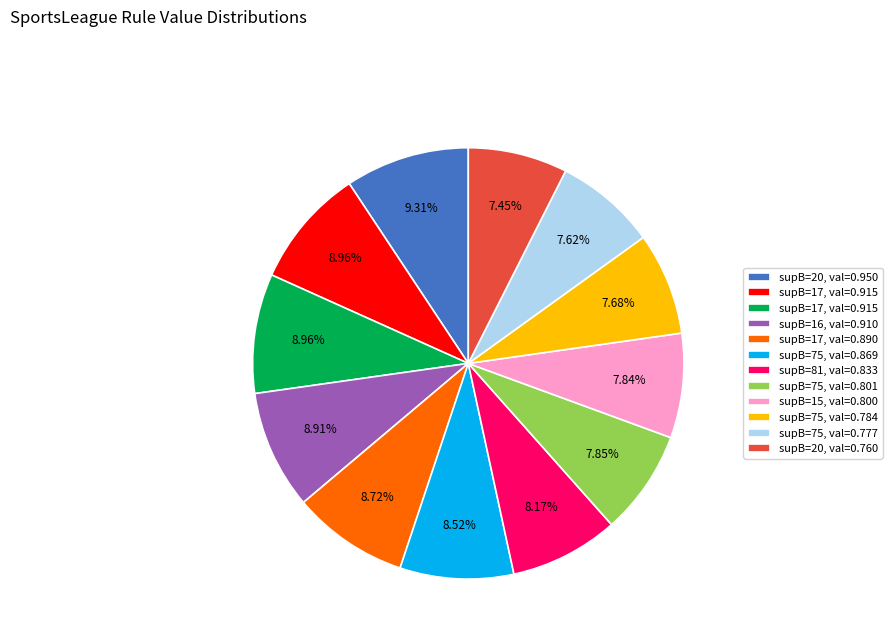

Does any single category account for the majority?

No